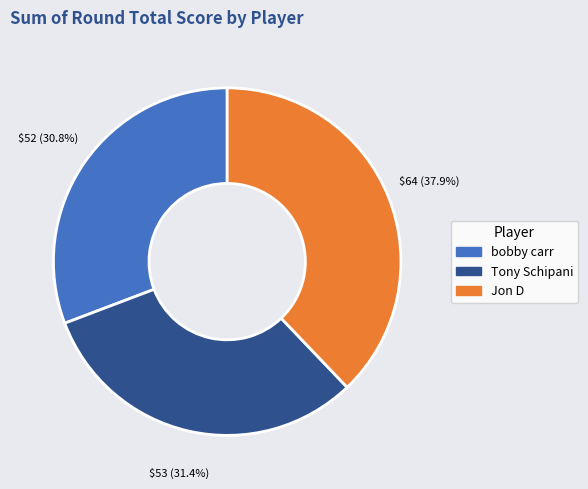

To the nearest percent, what is the difference between the largest and smallest slice percentages?

7%